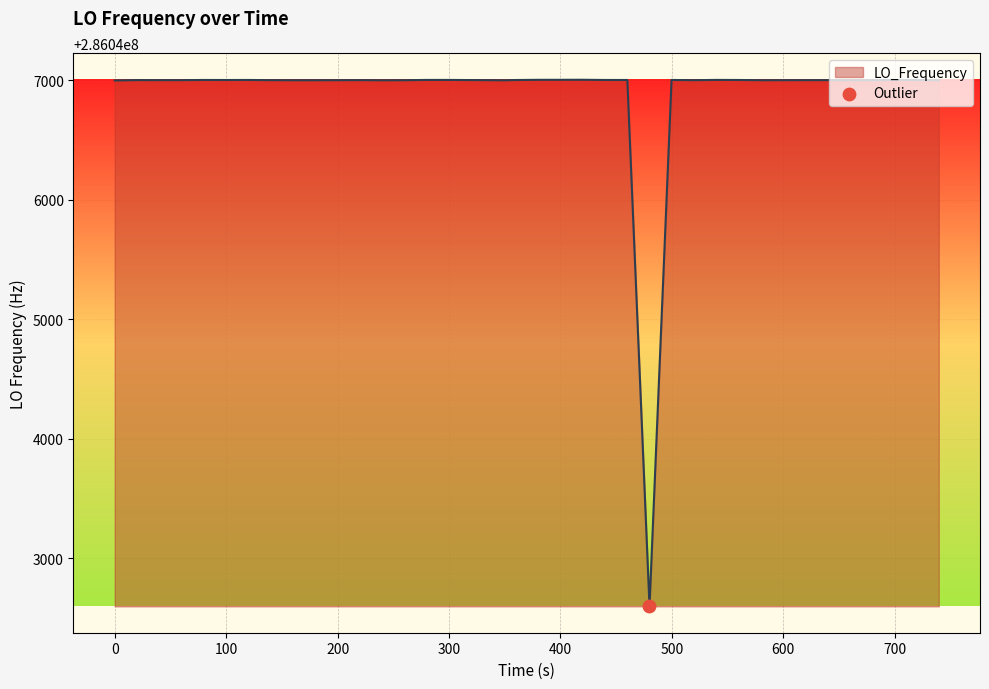

What is the minimum value shown in the chart?

286042596.7